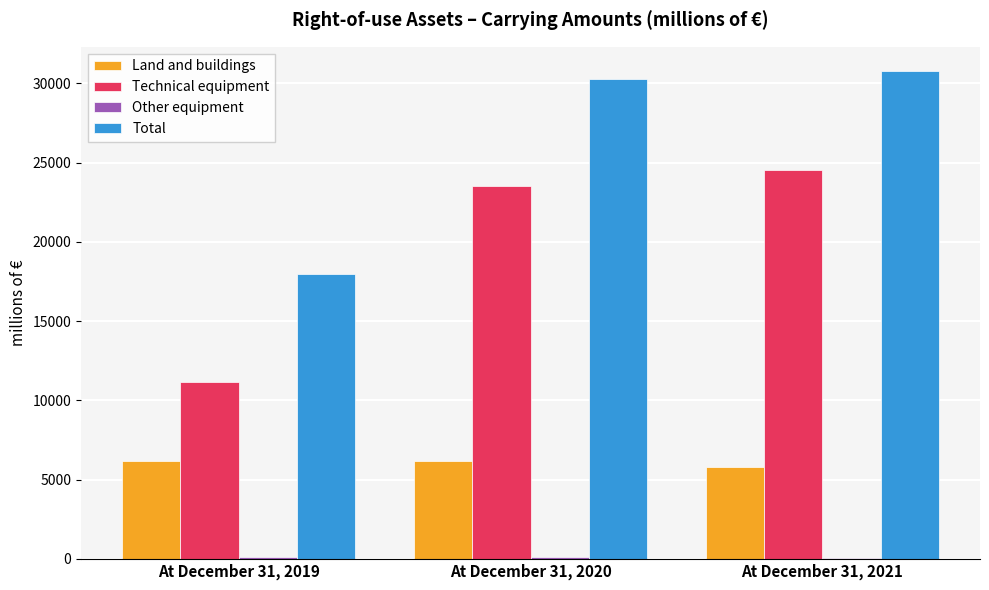

How many groups of bars are there?

3